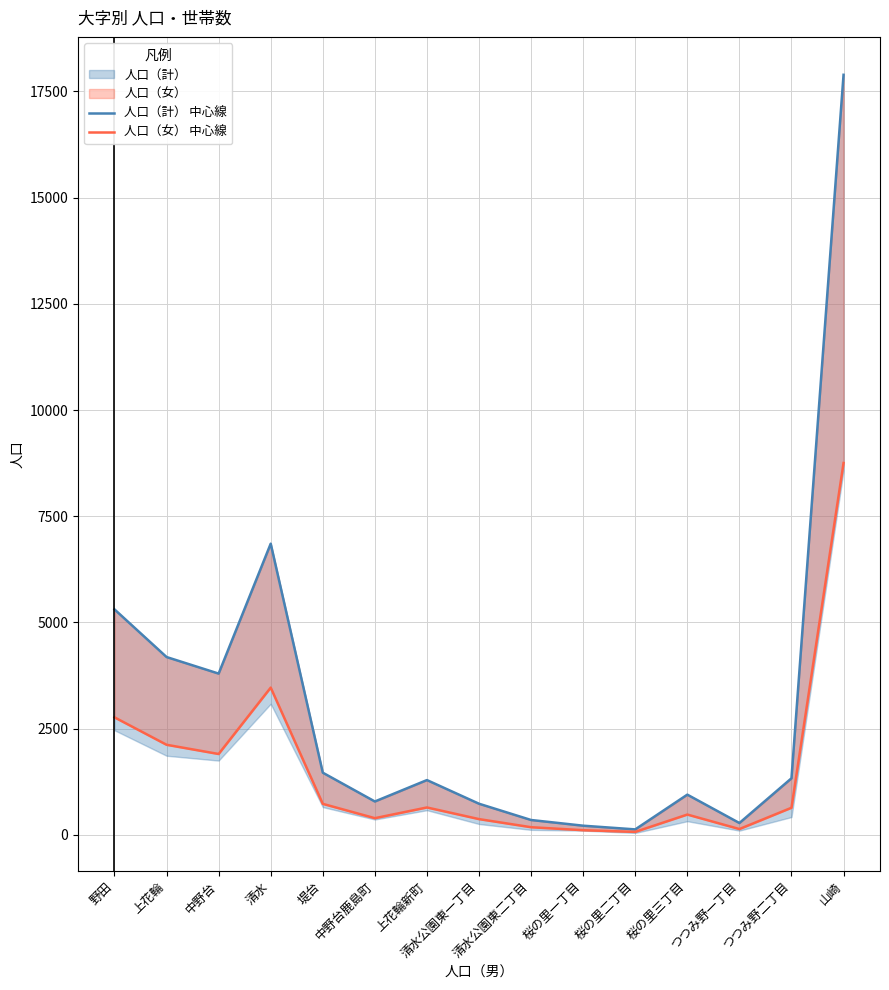

True or false: 人口（計） 中心線 and 人口（女） 中心線 intersect in this chart.

False